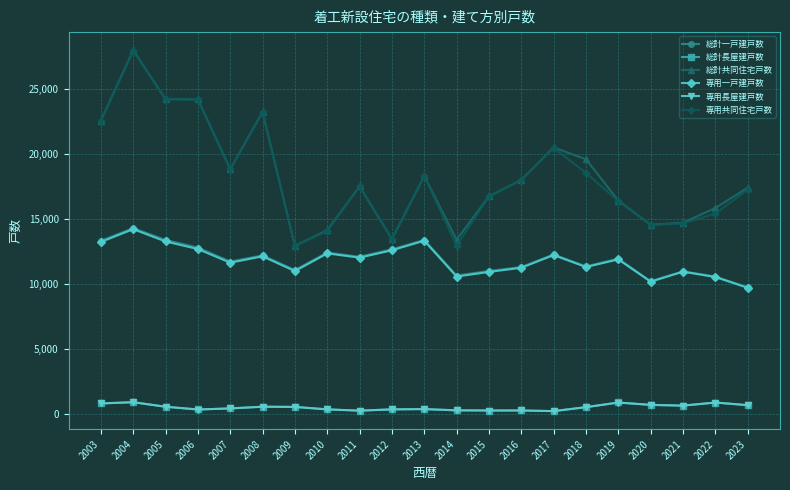

Which label corresponds to the largest value in the chart?

2004